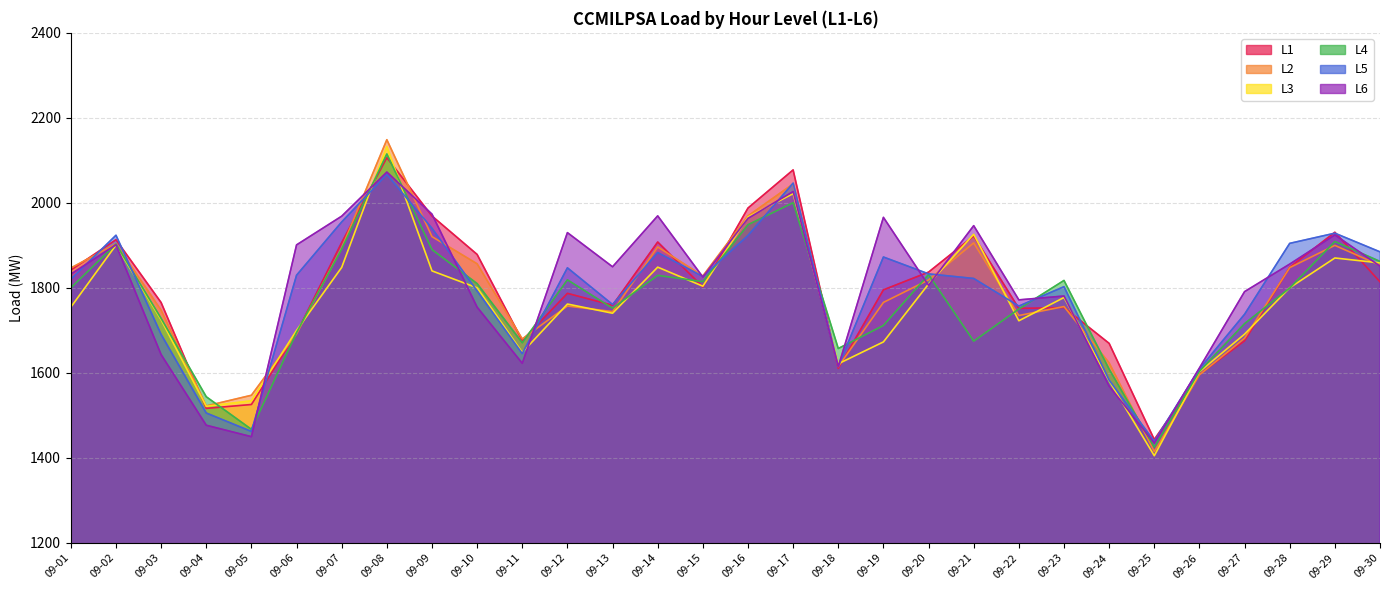

What is the spread (max minus min) of values at 09-30?

70.5